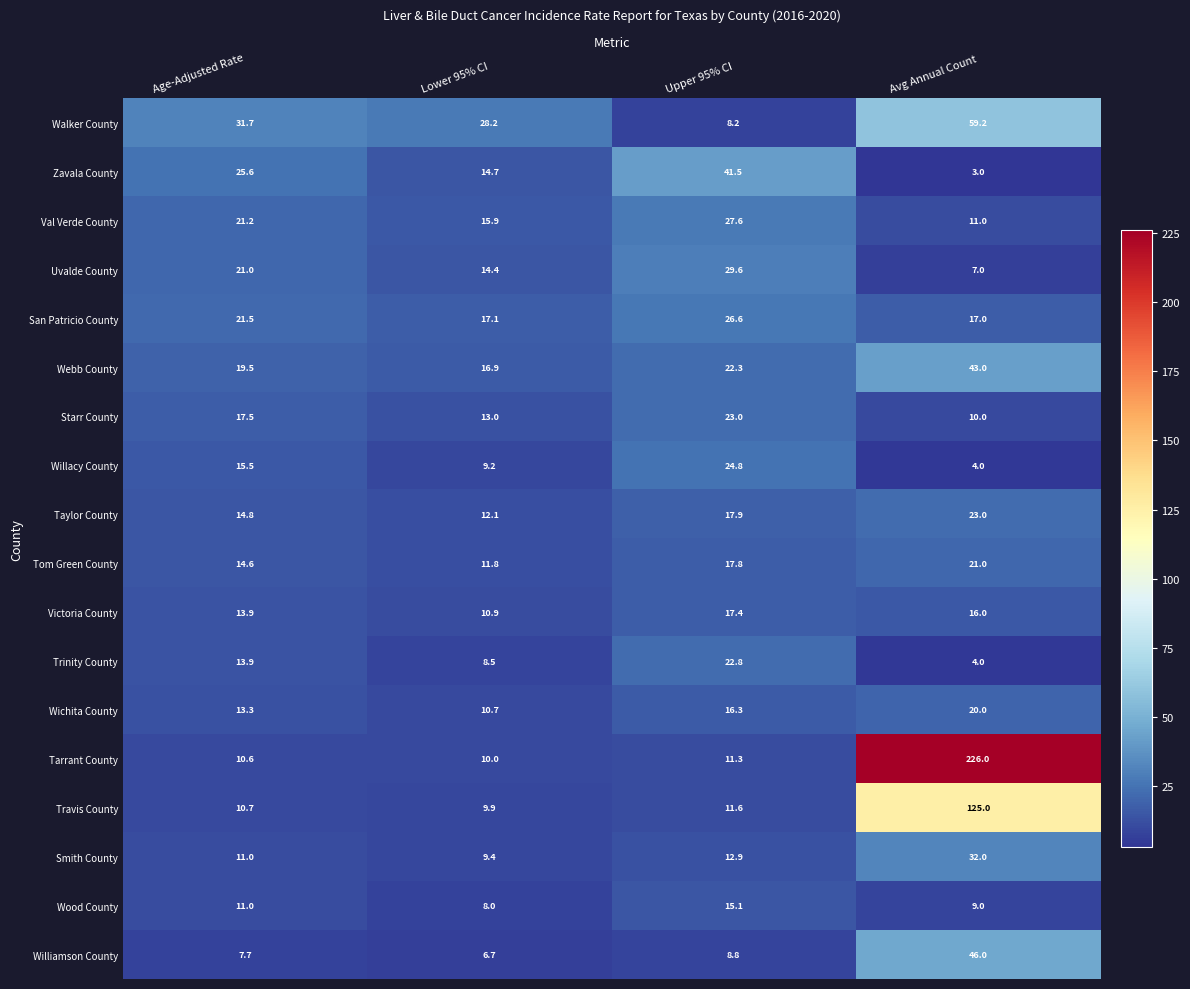

The value of Williamson County at Age-Adjusted Rate is 7.7. True or false?

True